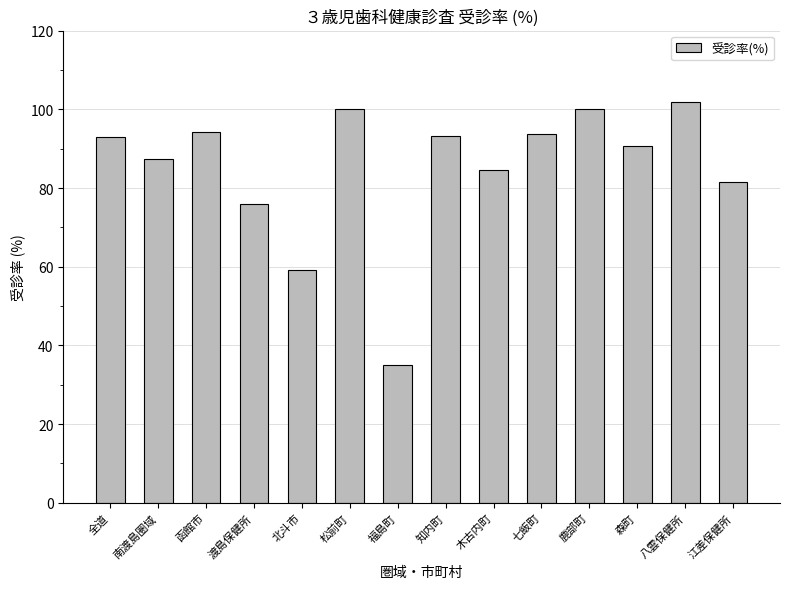

Which label corresponds to the smallest value in the chart?

福島町